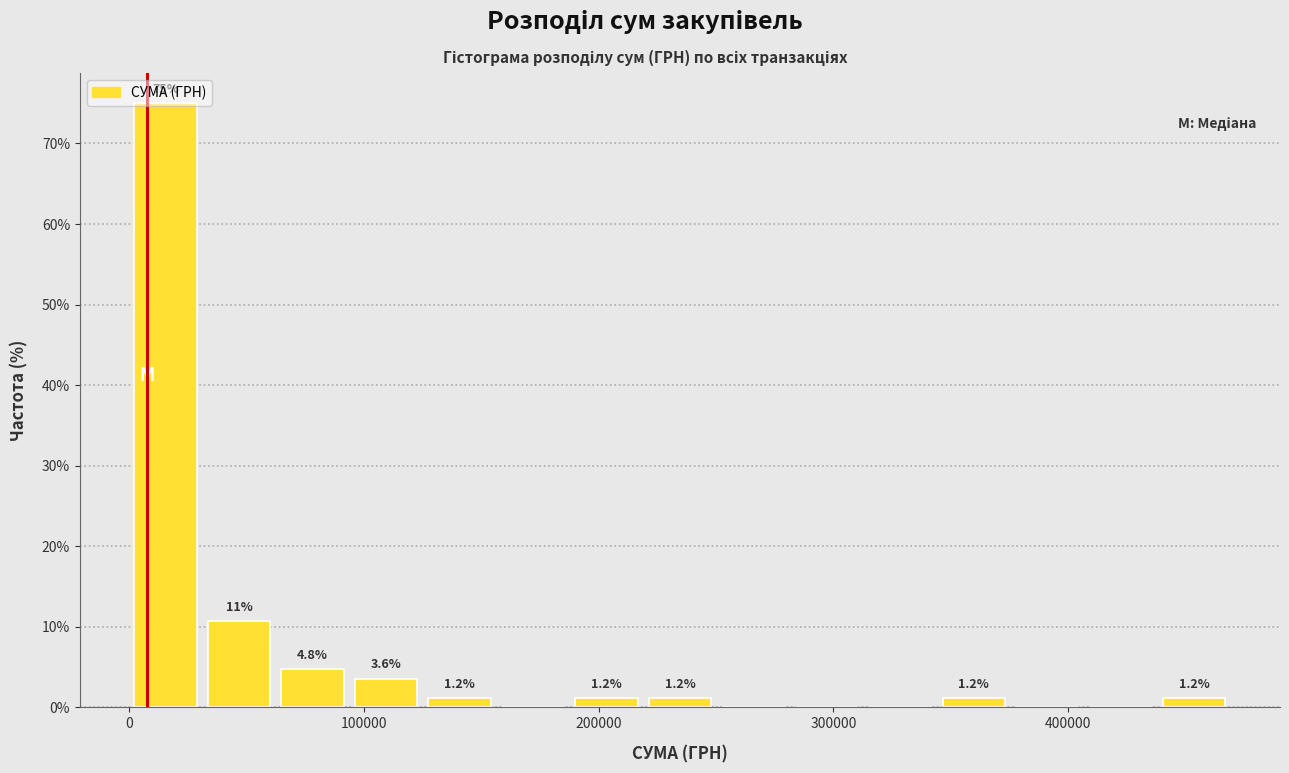

Read against the x-axis, roughly where is the centre of the tallest bar?

20000